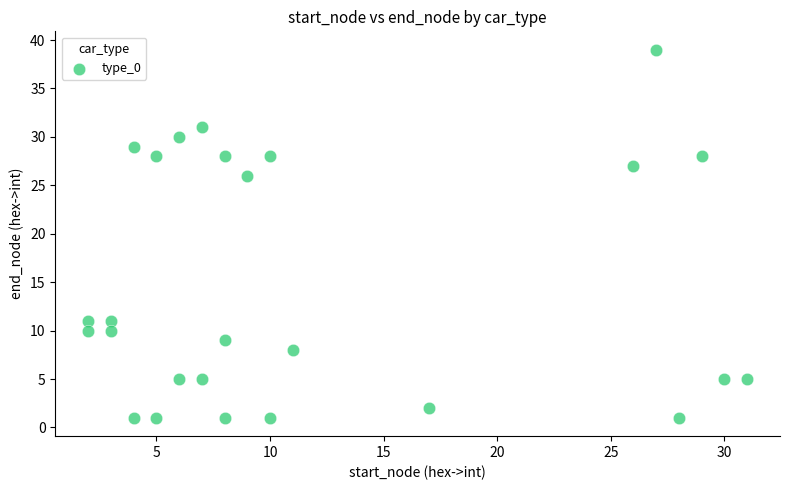

What is the range of X values (max minus min)?

29